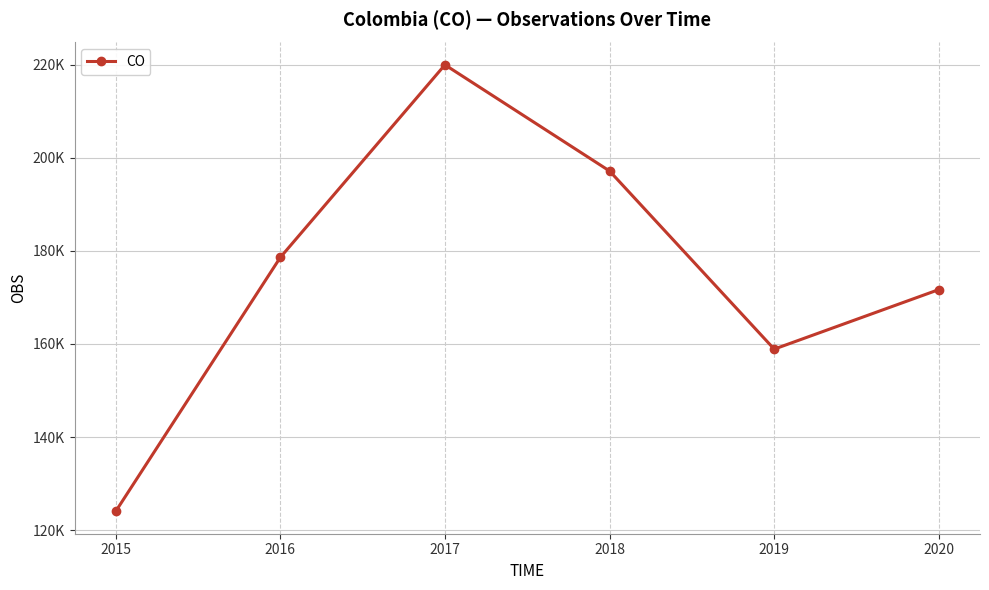

What is the smallest value displayed?

124035